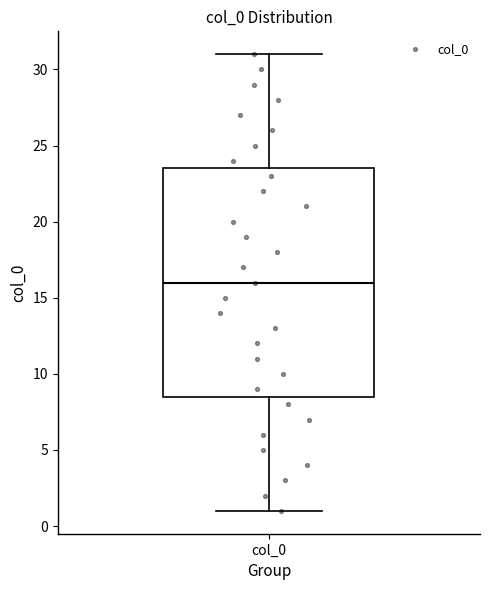

Where does the median line of the box for col_0 sit on the y-axis? The values are not printed on the chart, so give them approximately, as read against the axis.

16.0